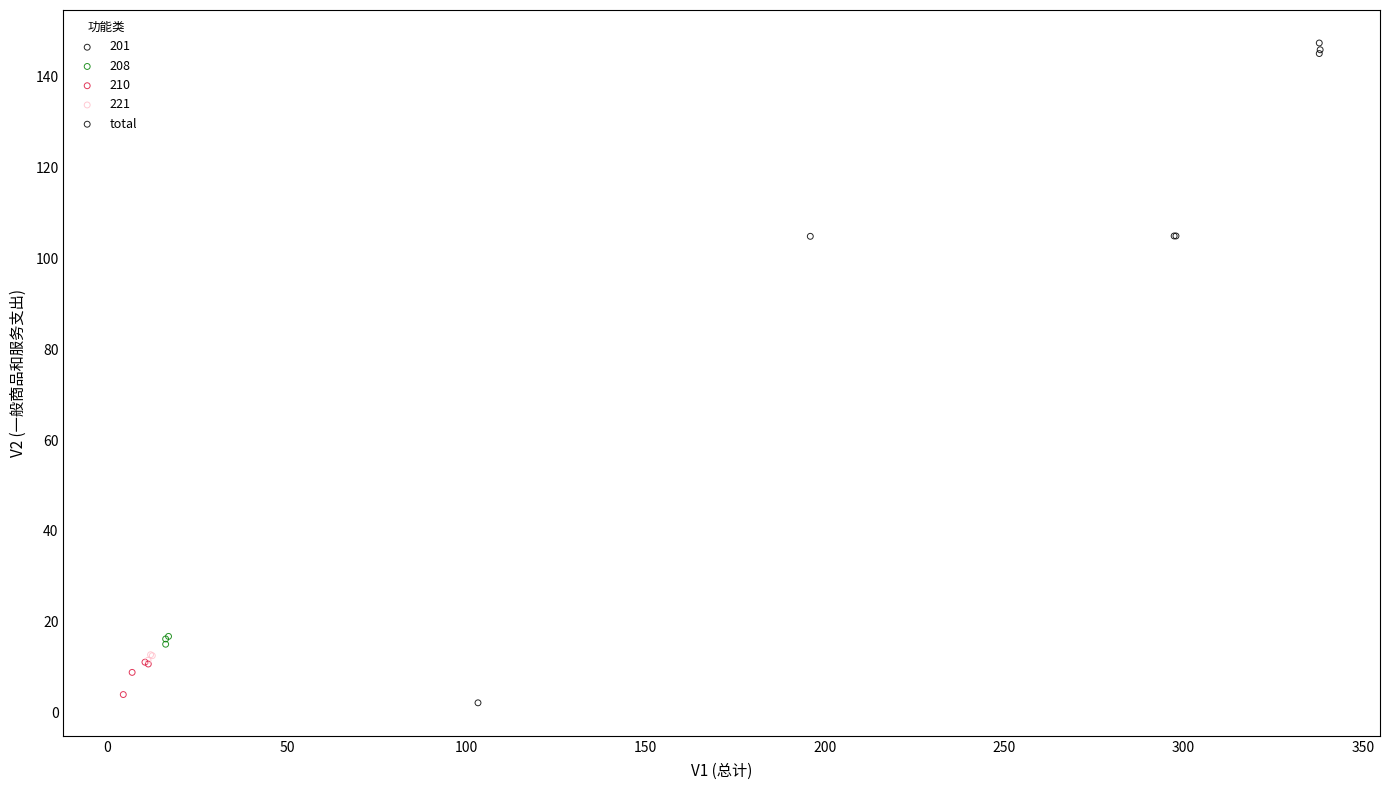

Which series has the largest Y range (max minus min)?

201